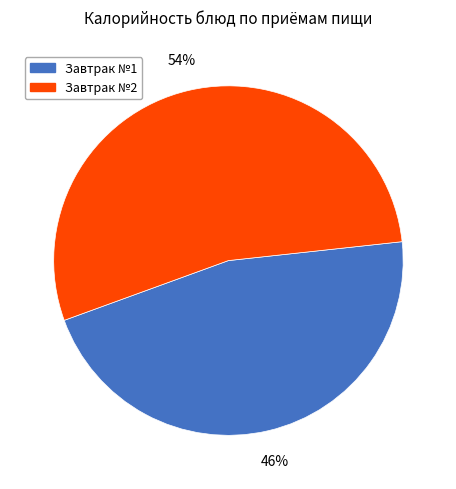

Count the number of slices in the pie.

2